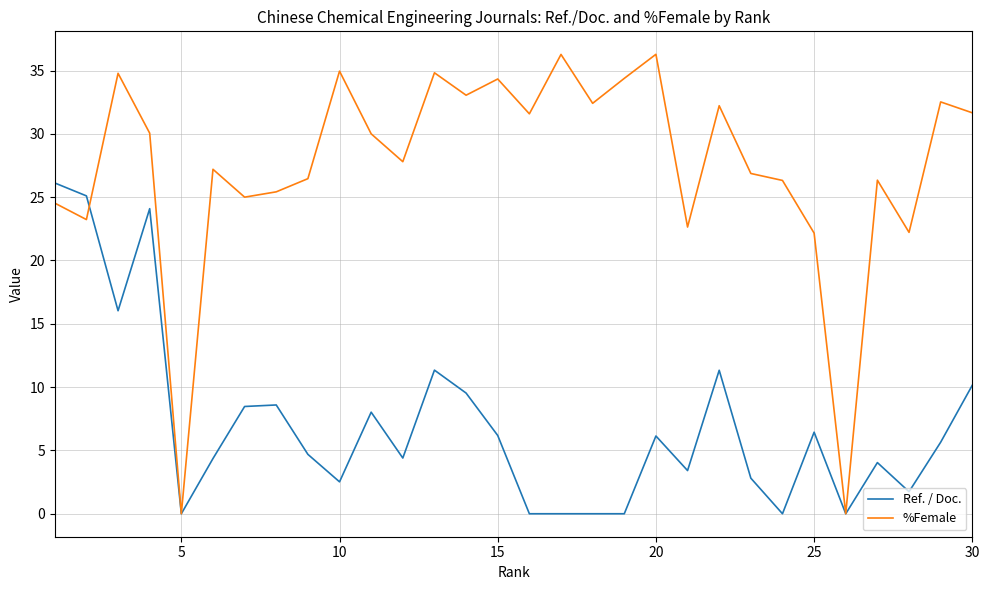

Which series has the largest range (max minus min)?

%Female